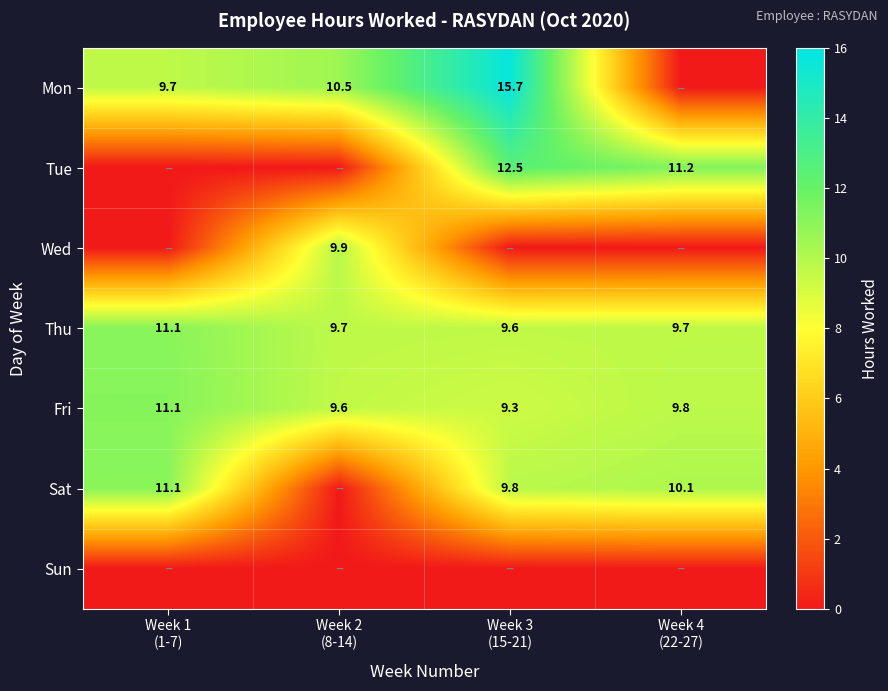

What is the total value across all series at Week 3
(15-21)?

57.0